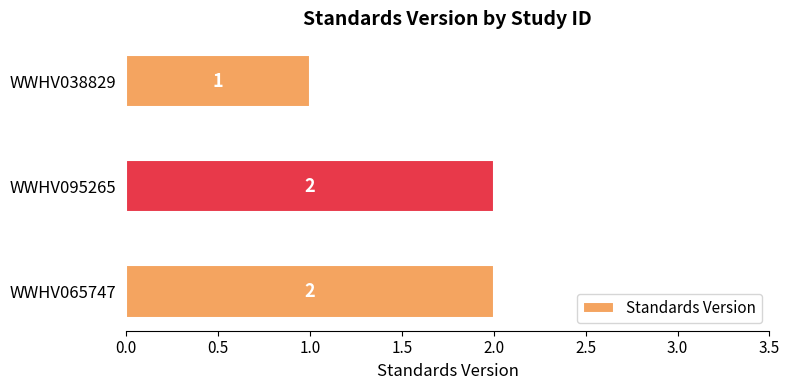

What is the average value?

2